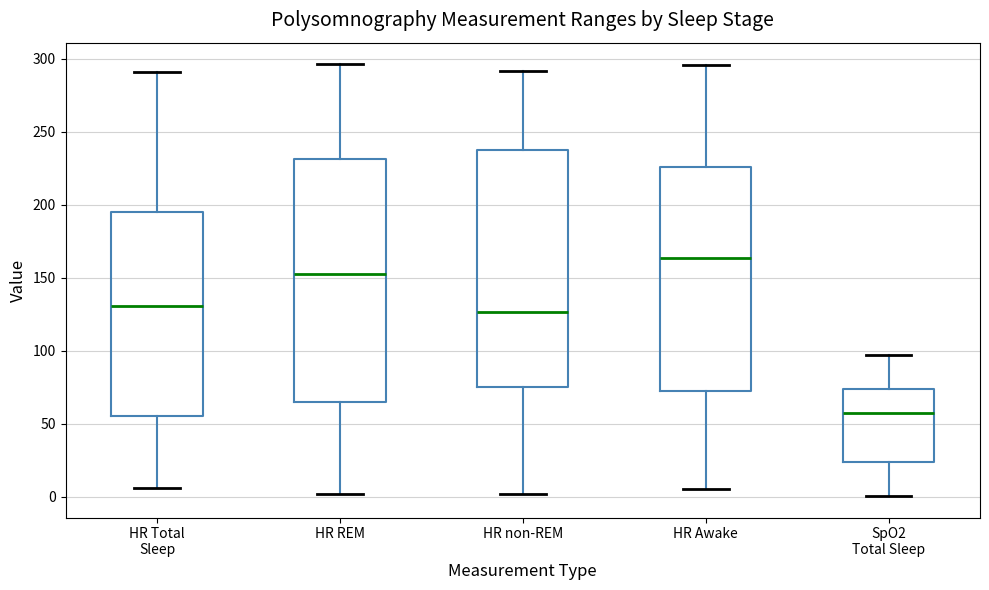

Reading left to right, read every box against the y-axis: the position of its median line, the range the box covers, and the ends of its whiskers. The values are not printed on the chart, so give them approximately, as read against the axis.

HR Total Sleep: median 130, box 55 to 195, whiskers 5 to 290
HR REM: median 150, box 65 to 230, whiskers 0 to 295
HR non-REM: median 125, box 75 to 235, whiskers 0 to 290
HR Awake: median 165, box 75 to 225, whiskers 5 to 295
SpO2 Total Sleep: median 55, box 25 to 75, whiskers 0 to 95